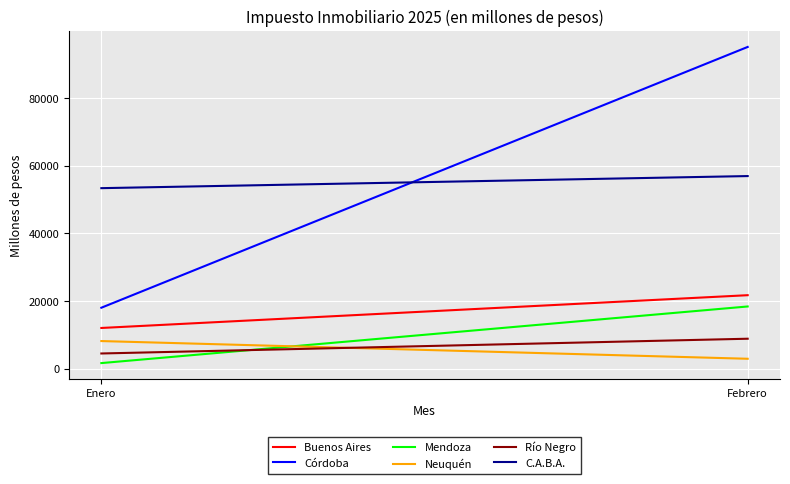

What value does the Mendoza series have at Febrero?

18425.0